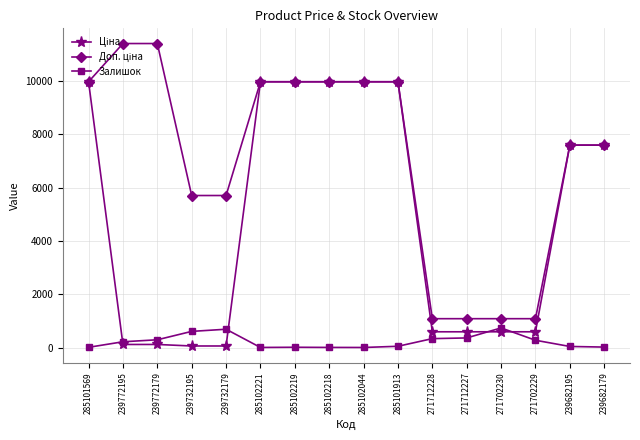

At how many categories does at least one series exceed 7979?

8